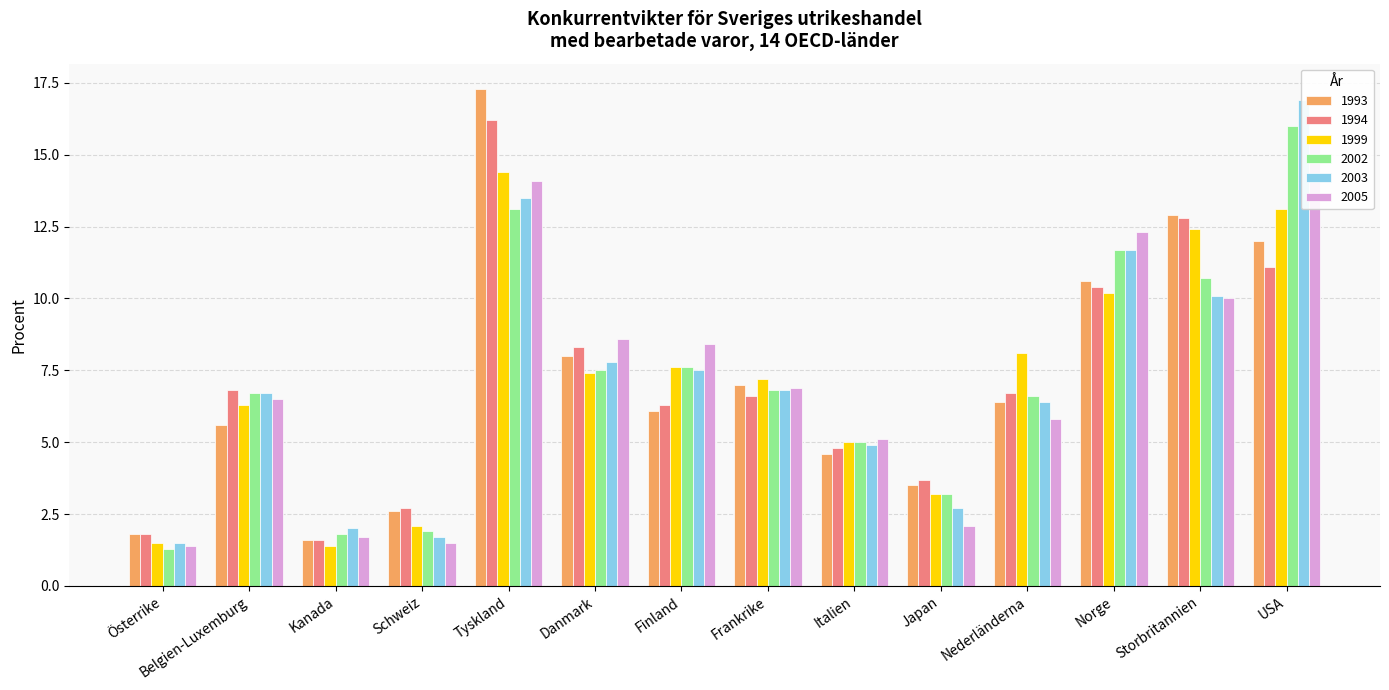

Which series has the widest spread of values?

1993